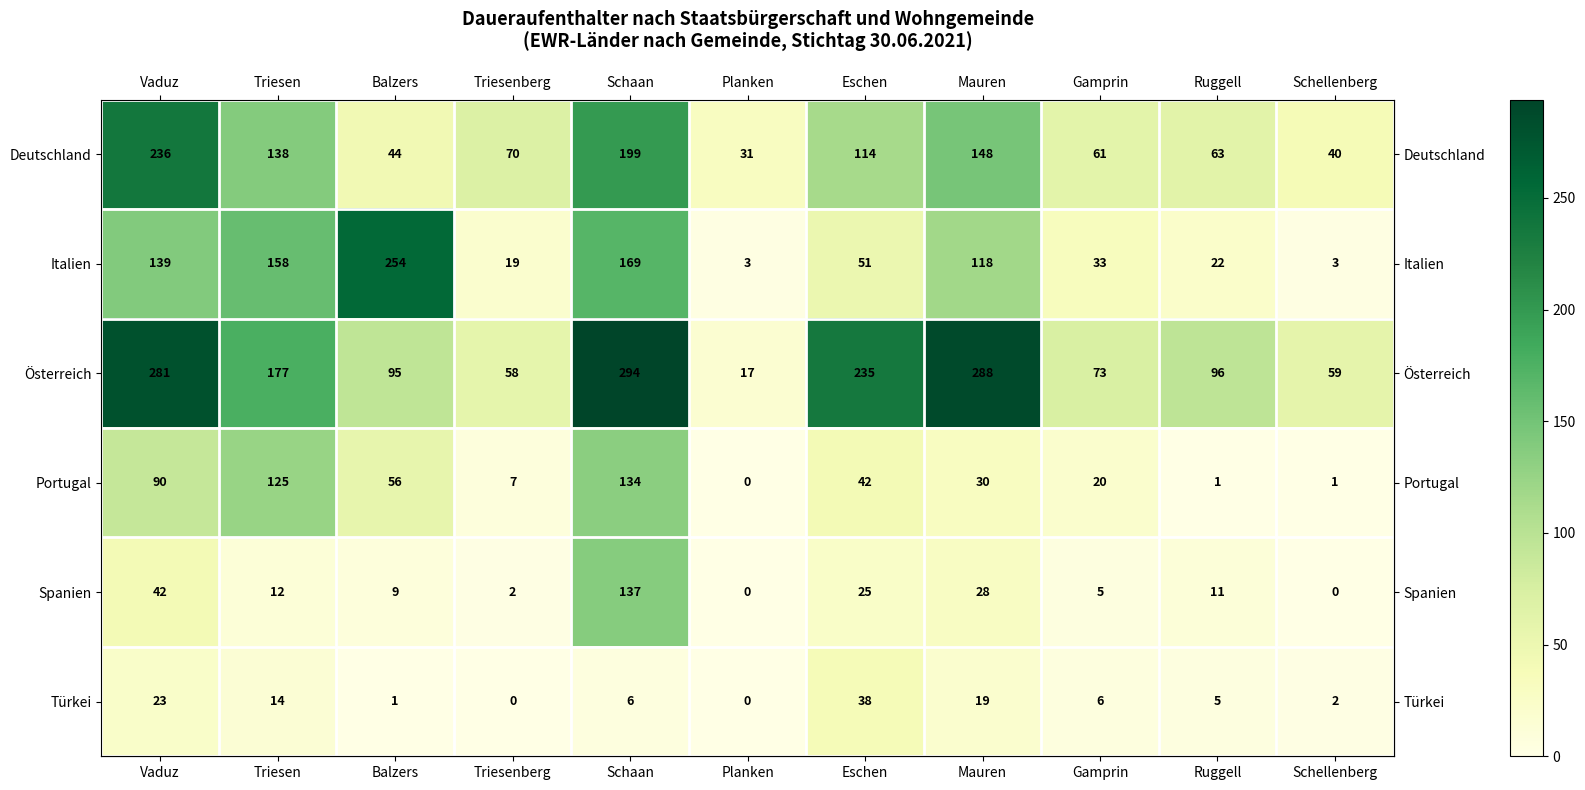

List the series in order of their peak value, highest first.

Österreich, Italien, Deutschland, Spanien, Portugal, Türkei